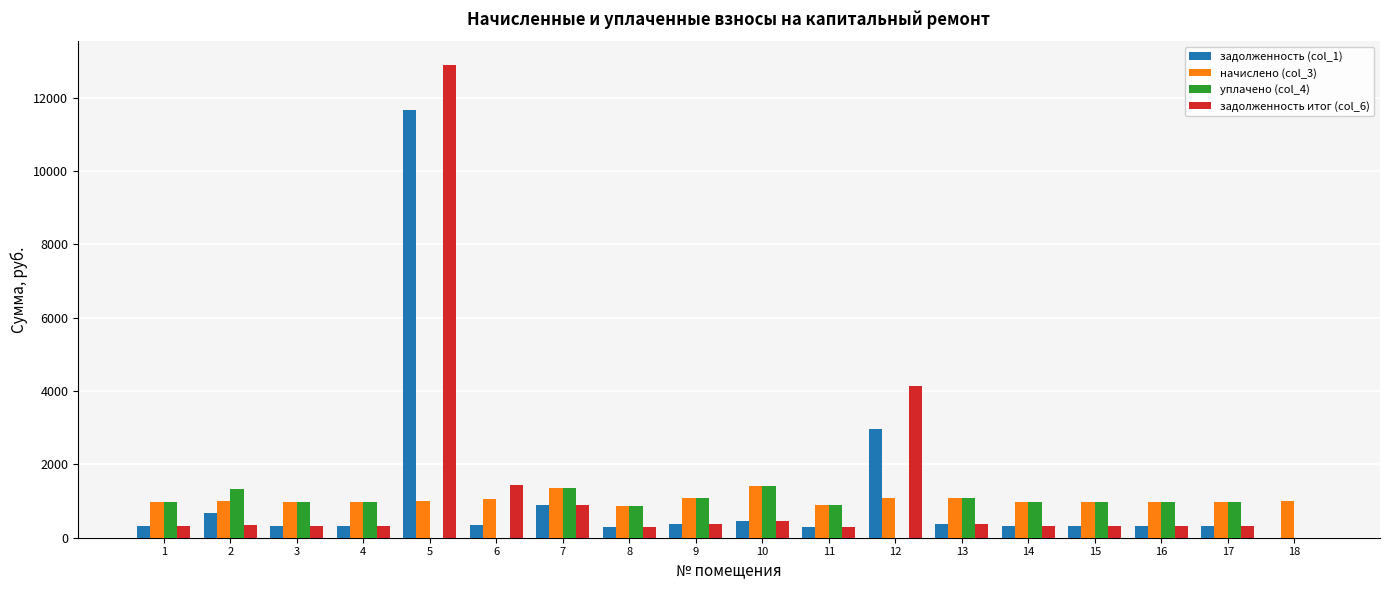

How many values in the задолженность (col_1) series exceed 328?

11